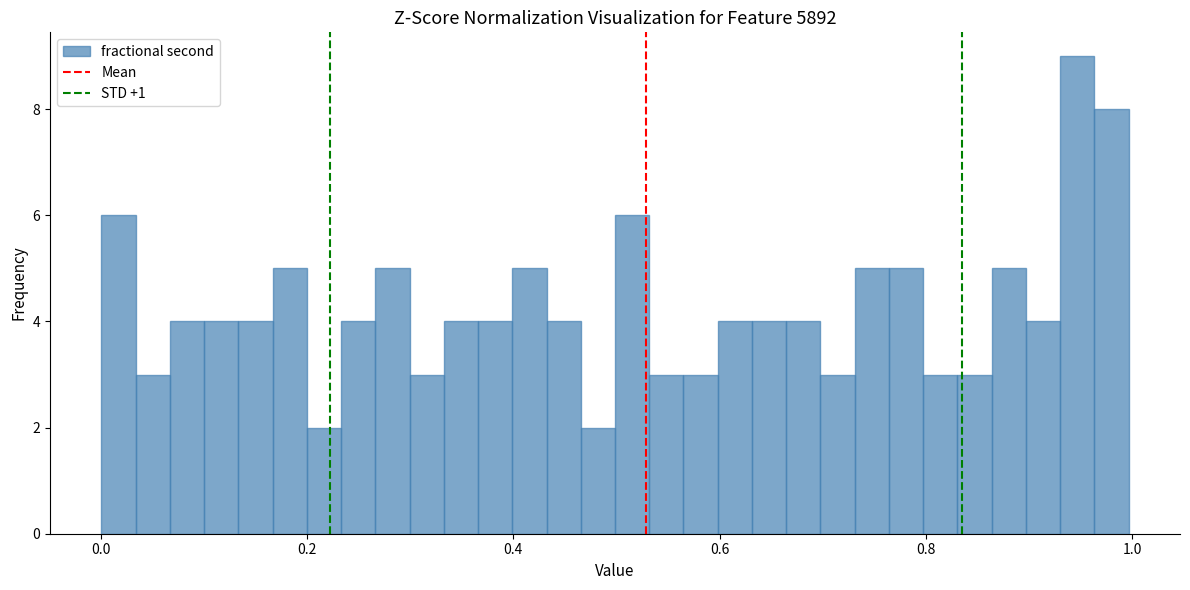

Read against the x-axis, roughly where is the centre of the tallest bar?

0.94